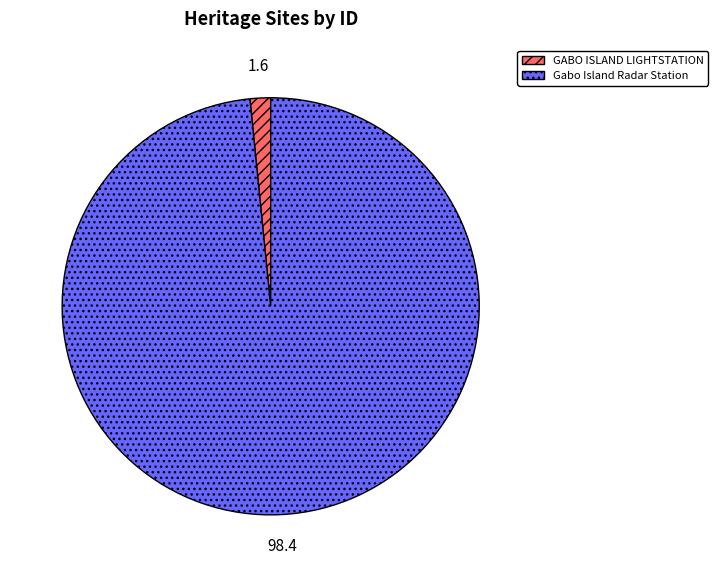

Which category accounts for the majority?

Gabo Island Radar Station